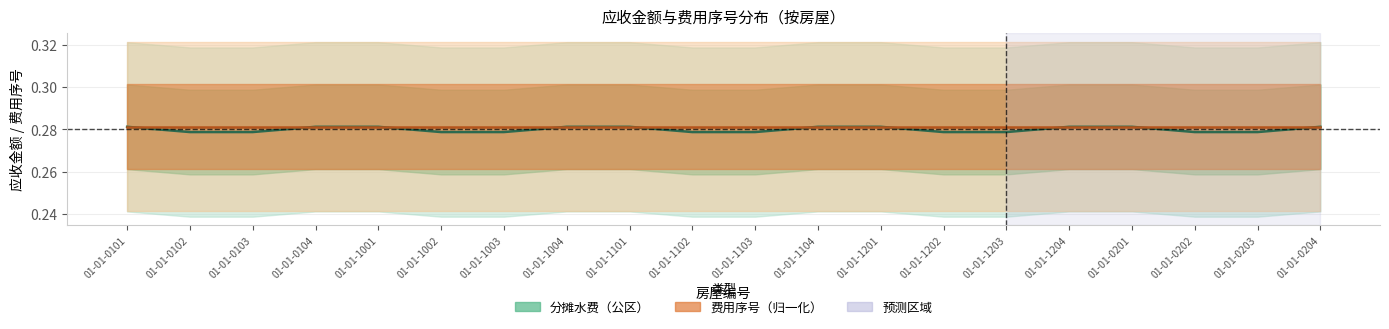

Does the chart display data point markers on the line(s)?

No